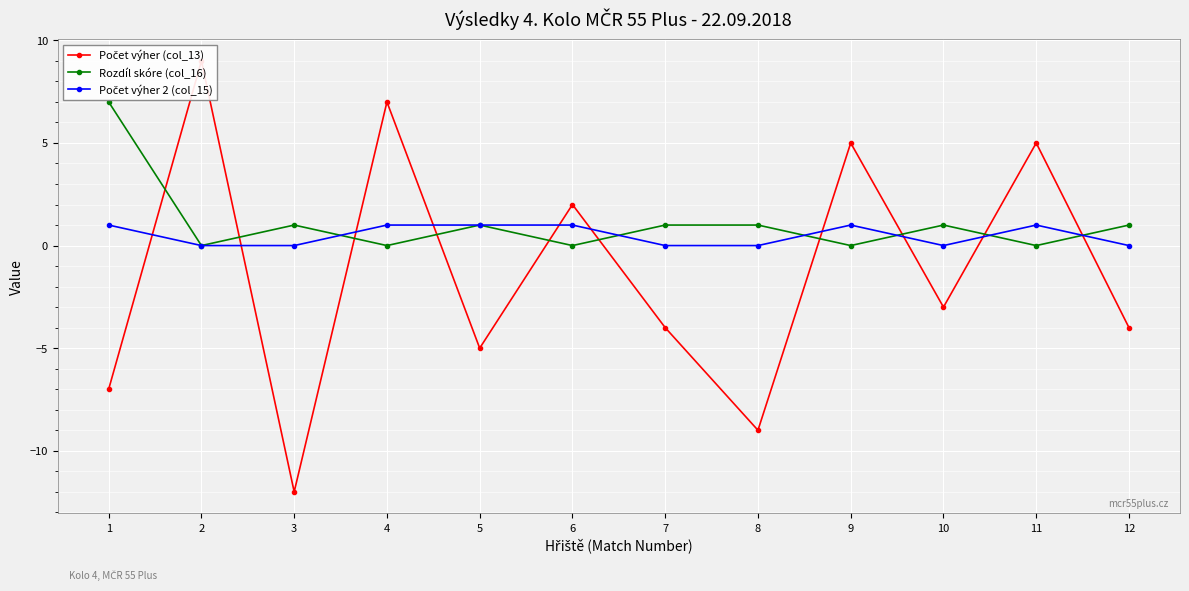

How many values in the Počet výher (col_13) series exceed -3?

5